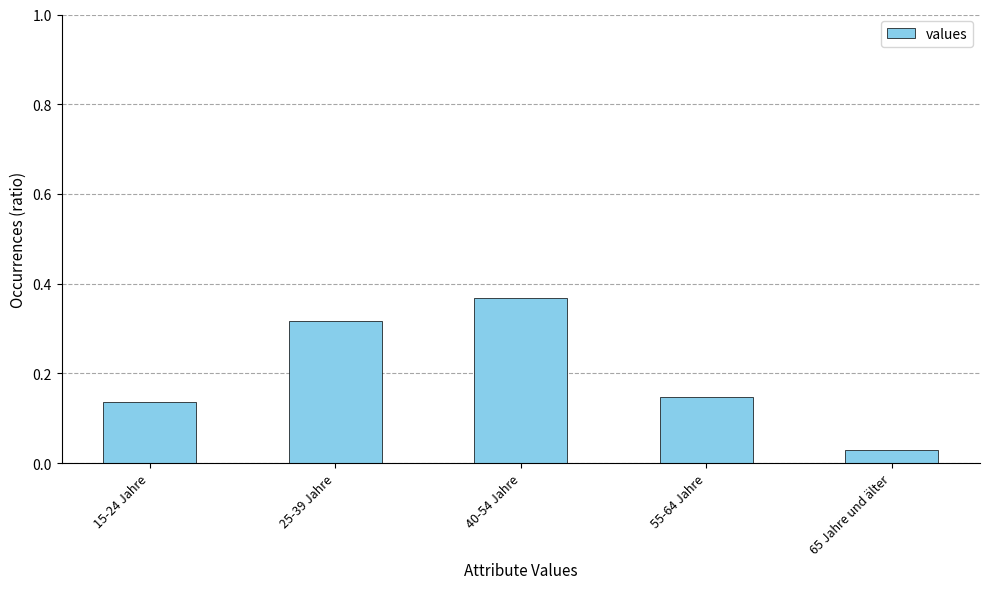

What is the sum of all values?

1.0